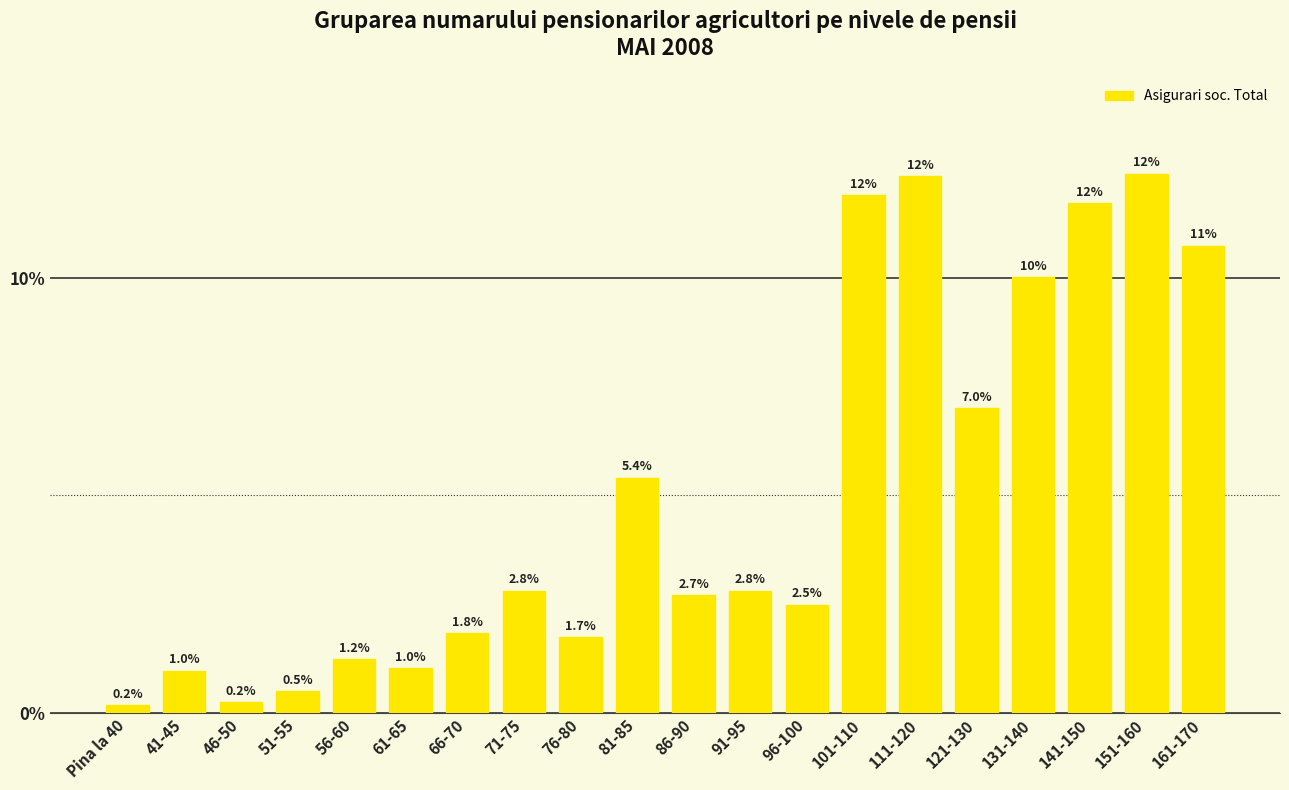

Reading left to right, transcribe all the data shown in this chart.

0.2	1.0	0.2	0.5	1.2	1.0	1.8	2.8	1.7	5.4	2.7	2.8	2.5	11.9	12.3	7.0	10.0	11.7	12.4	10.7